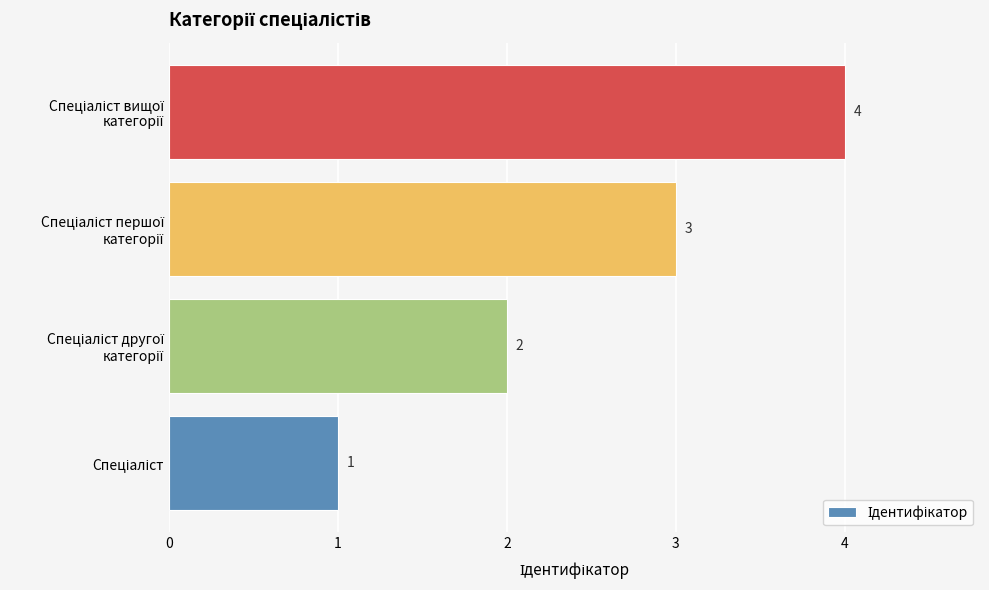

Count the number of data series in this chart.

1